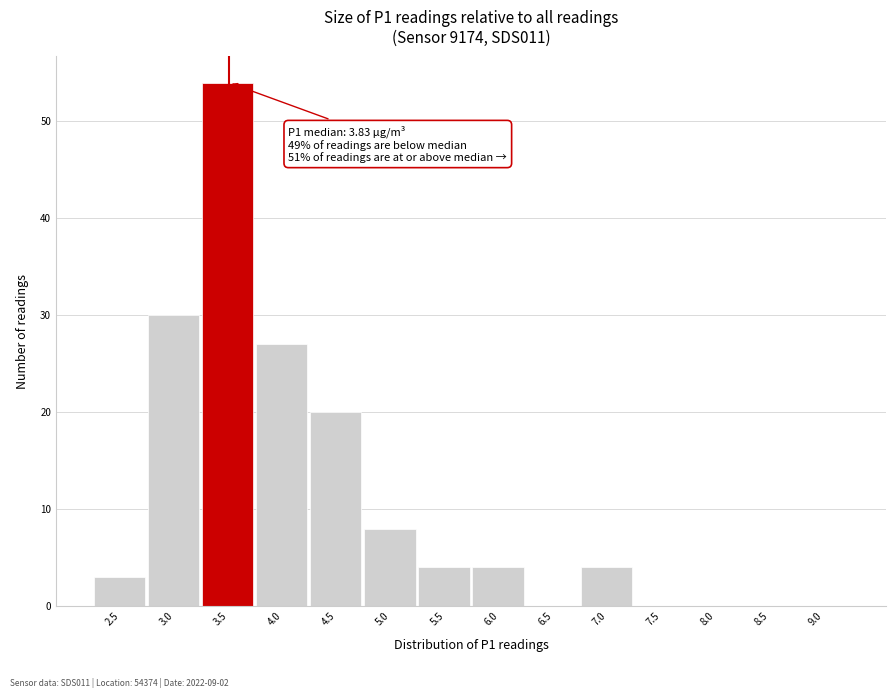

Reading left to right, what are all the values shown in this chart?

2.5=3	3.0=30	3.5=54	4.0=27	4.5=20	5.0=8	5.5=4	6.0=4	6.5=0	7.0=4	7.5=0	8.0=0	8.5=0	9.0=0